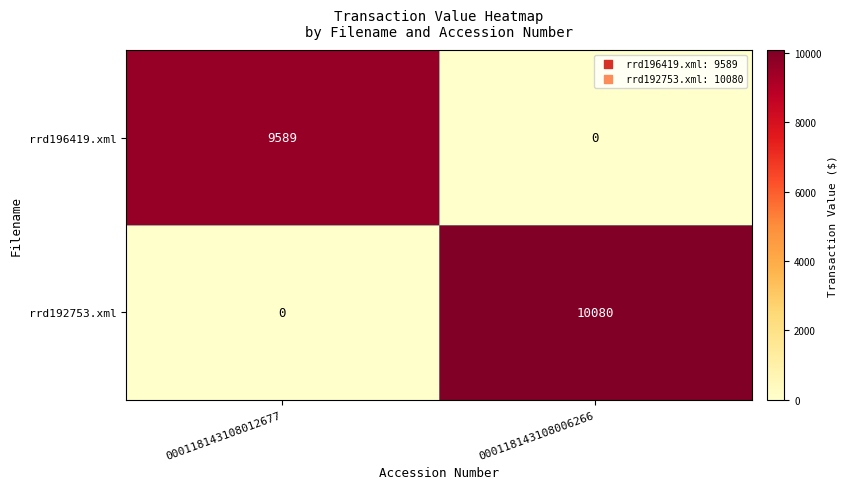

How many positive values does the rrd192753.xml series have?

1